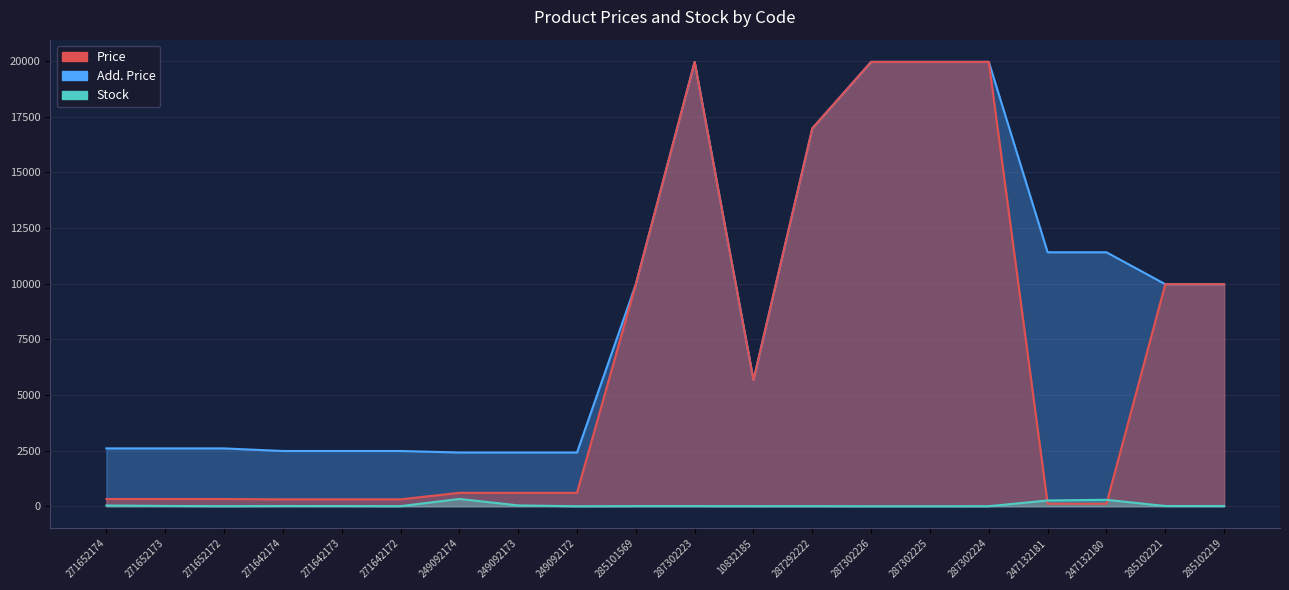

Which series ends up on top after the final intersection of Stock and Price?

Price